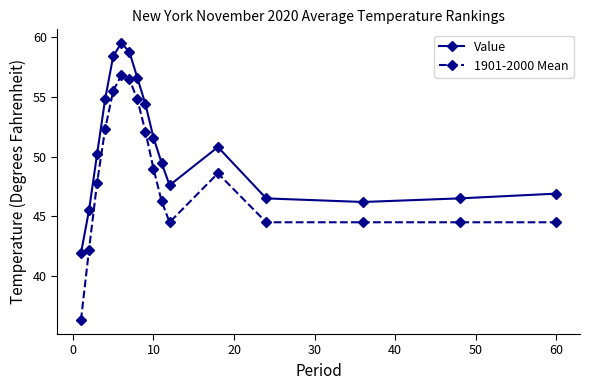

List the series in order of their overall mean, highest first.

Value, 1901-2000 Mean